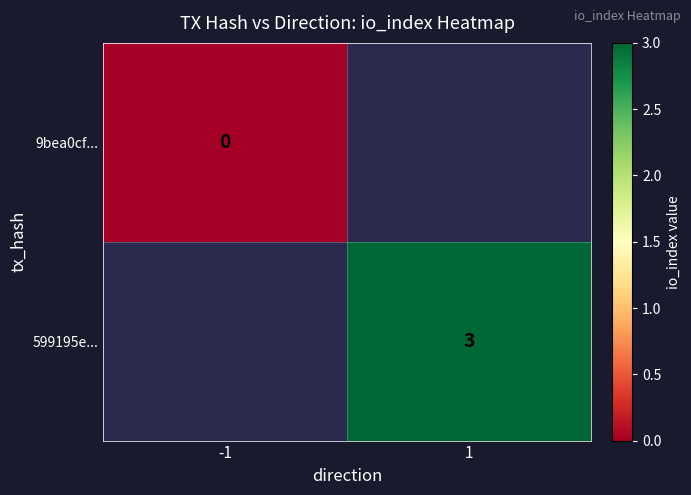

The 599195e... series shows 1 at 1. True or false?

False